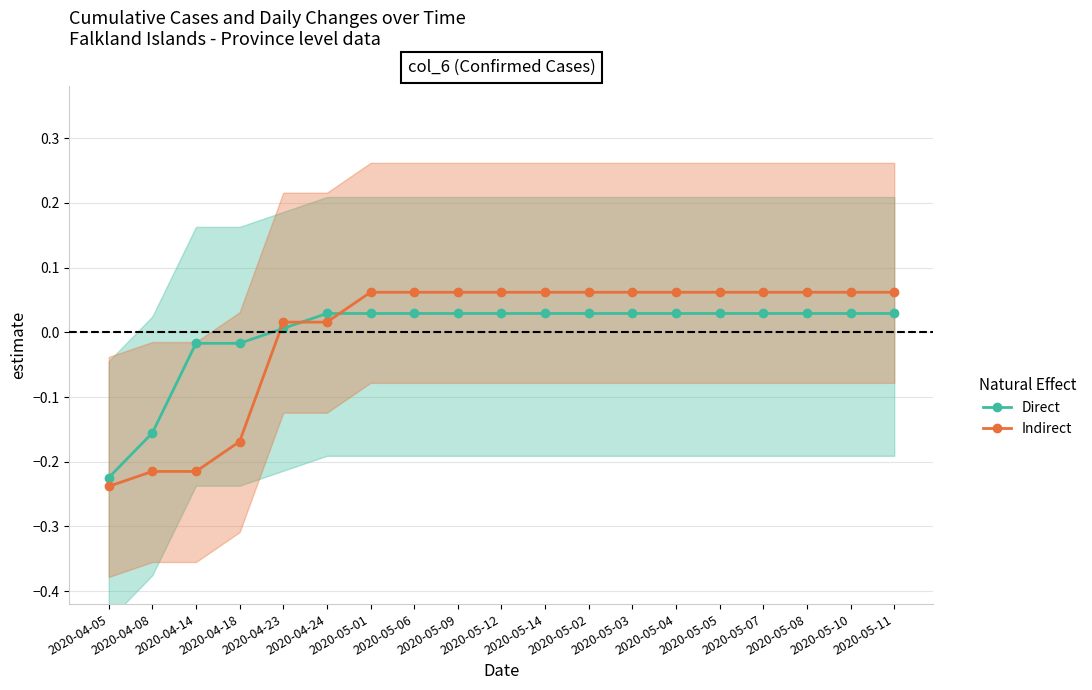

Rank the series at 2020-05-08 from lowest to highest value.

Direct, Indirect